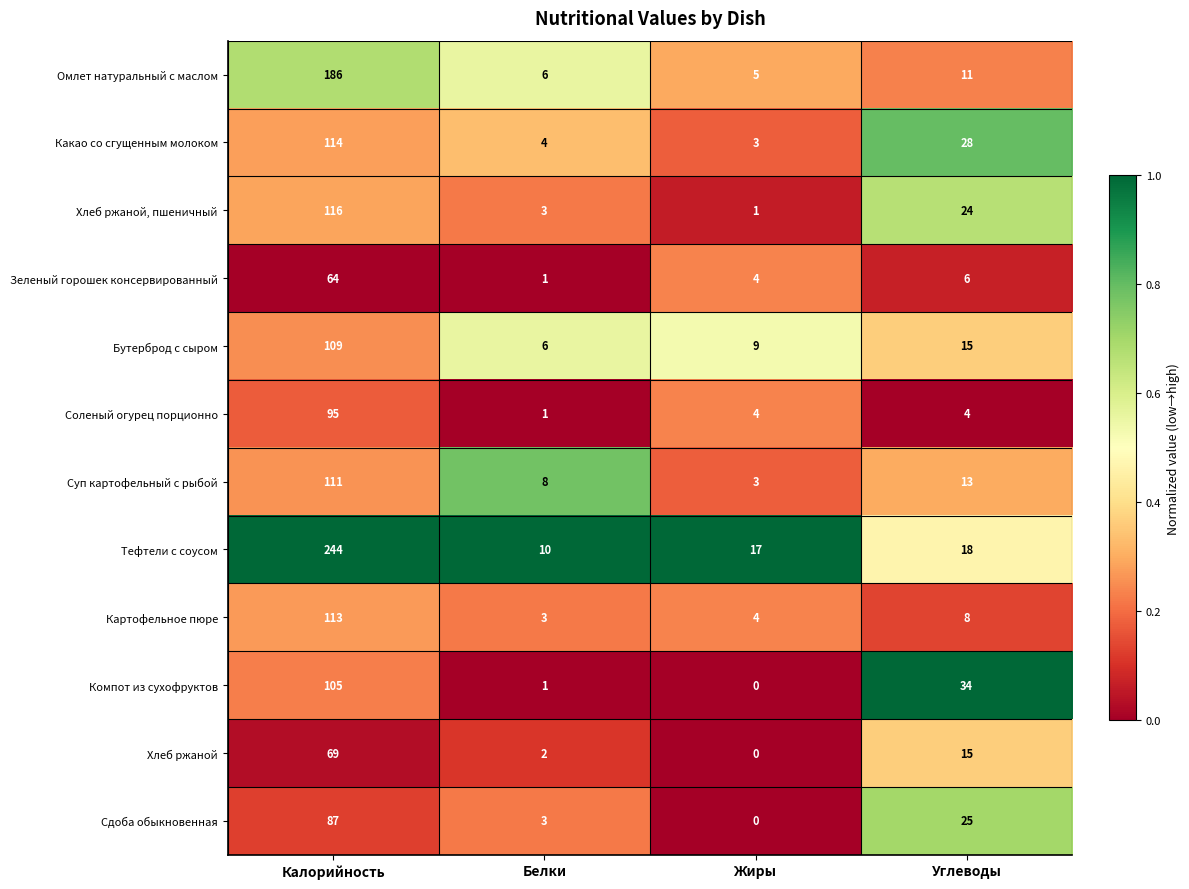

What is the sum of all Картофельное пюре values?

128